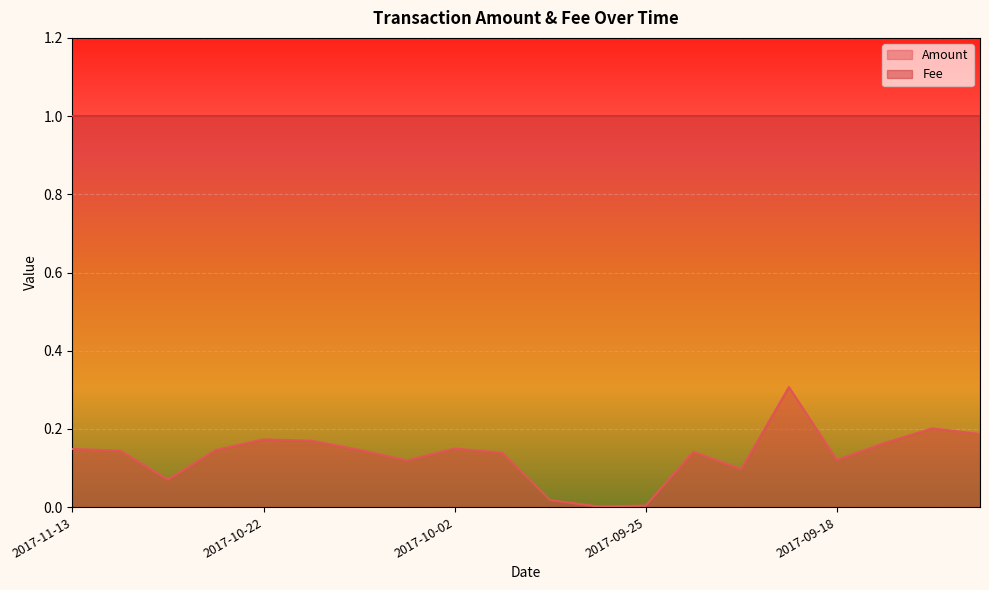

Rank the series by their maximum value, from highest to lowest.

Fee, Amount